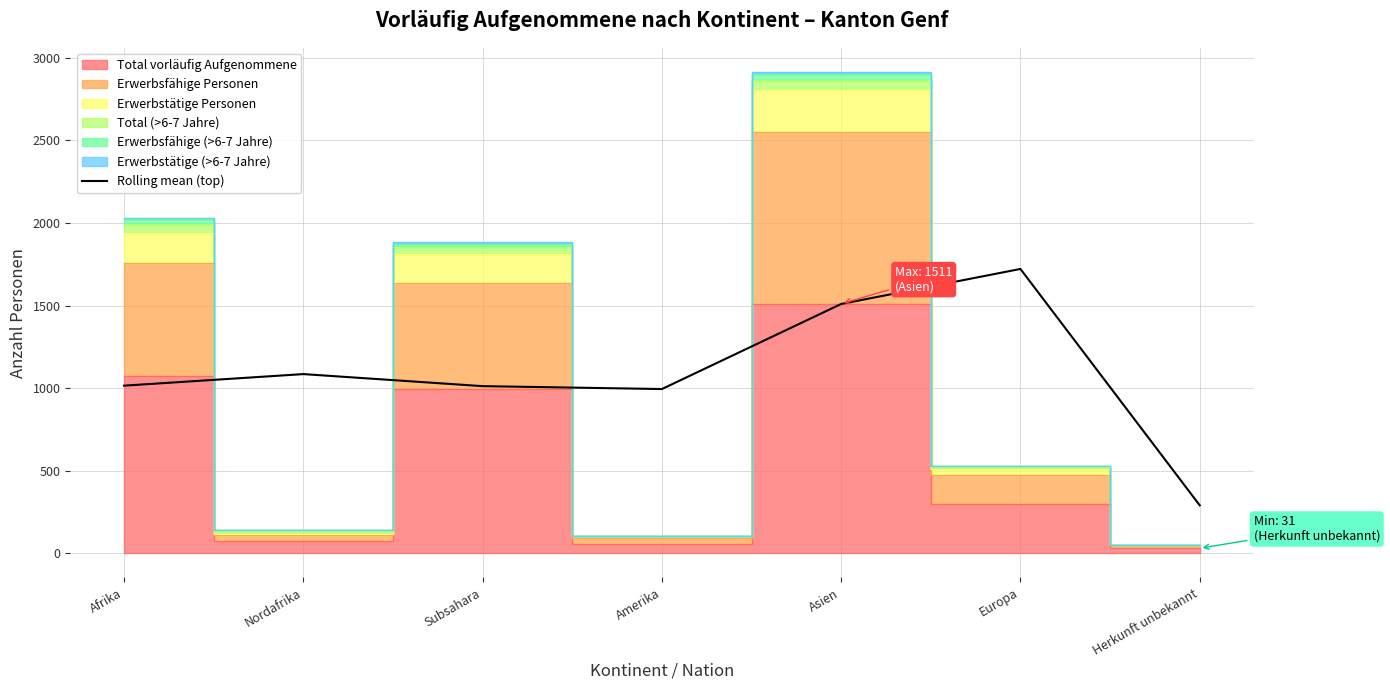

At which category does the chart reach its minimum across all series?

Herkunft unbekannt